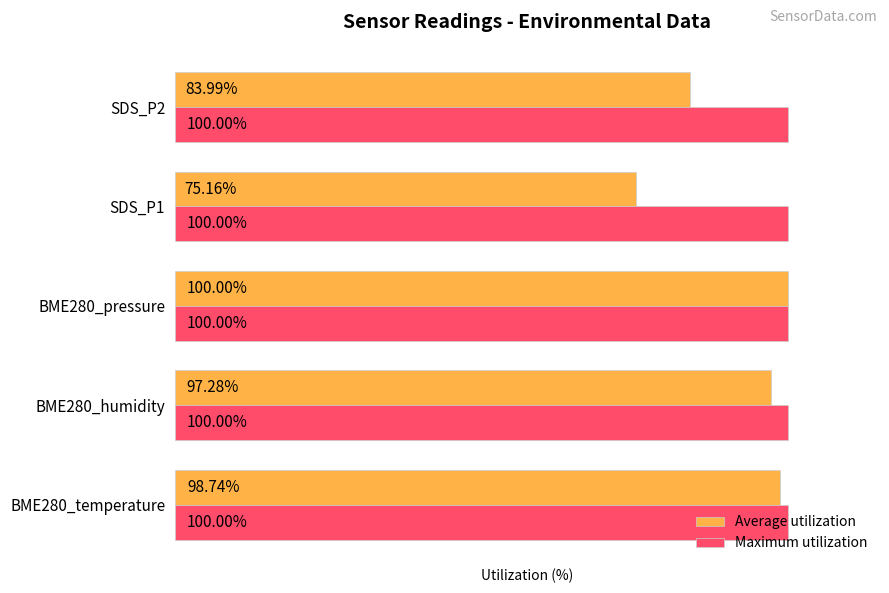

At which category is the sum across all series the highest?

BME280_pressure